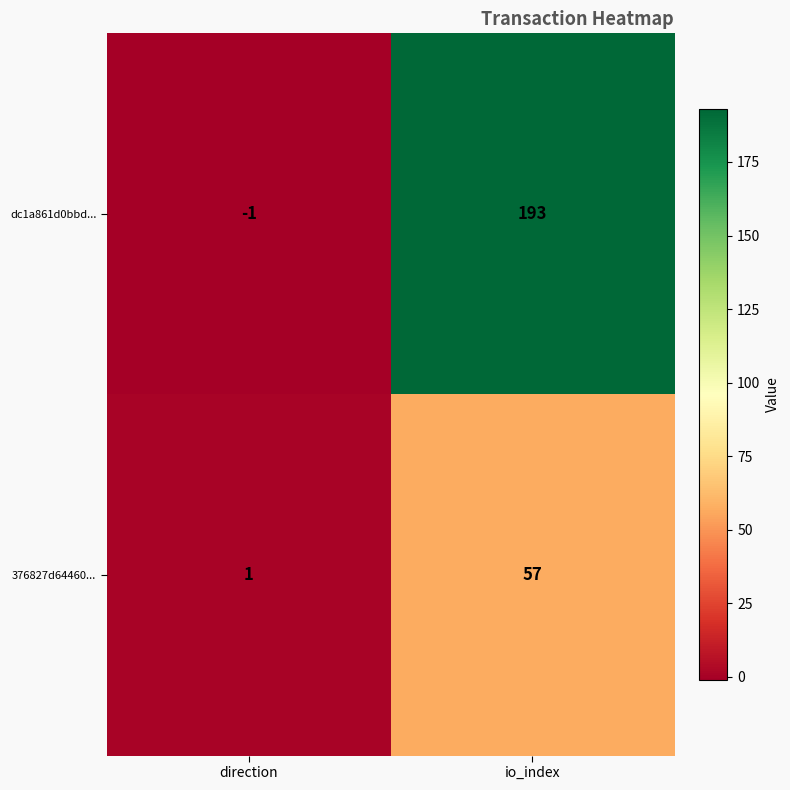

Reading left to right, transcribe all the data shown in this chart.

dc1a861d0bbd...: -1	193
376827d64460...: 1	57